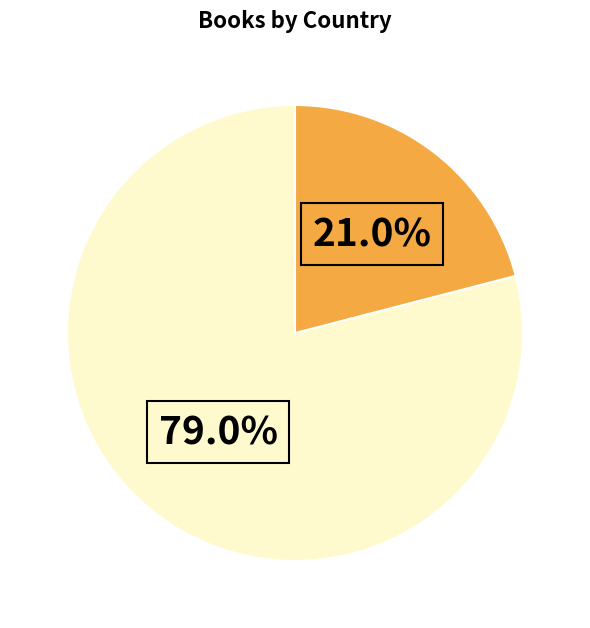

Count the number of slices in the pie.

2